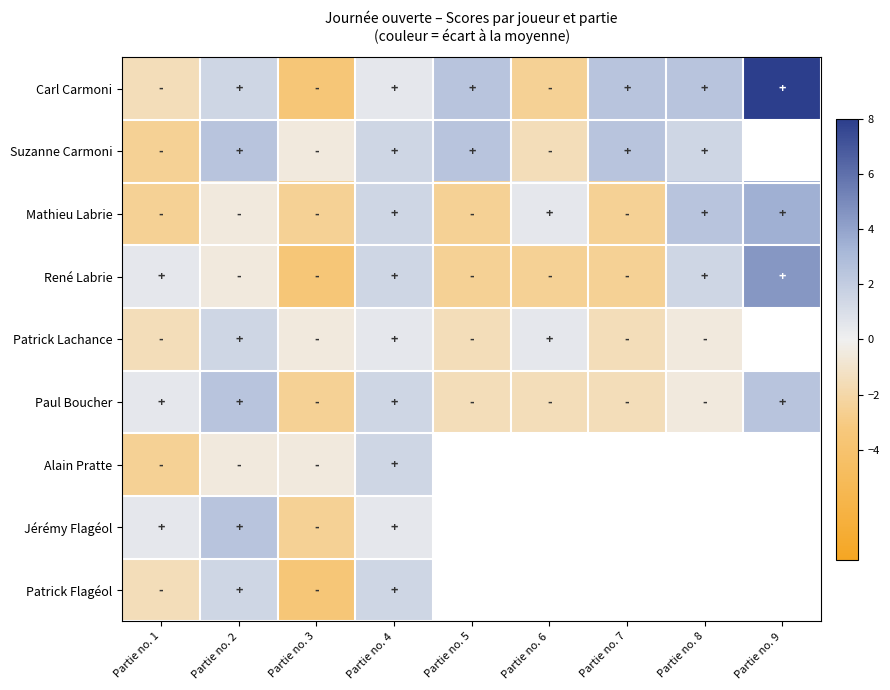

Read the Patrick Lachance value at Partie no. 6.

0.4